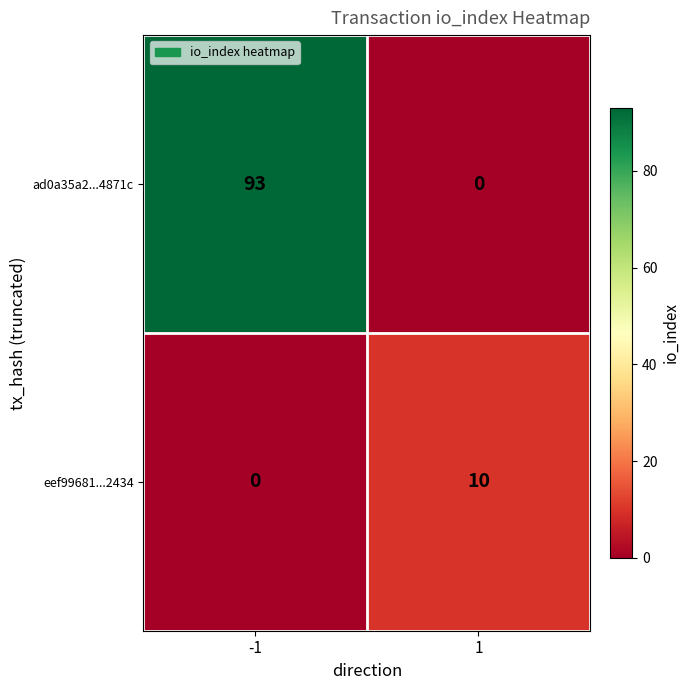

What is the total value across all series at 1?

10